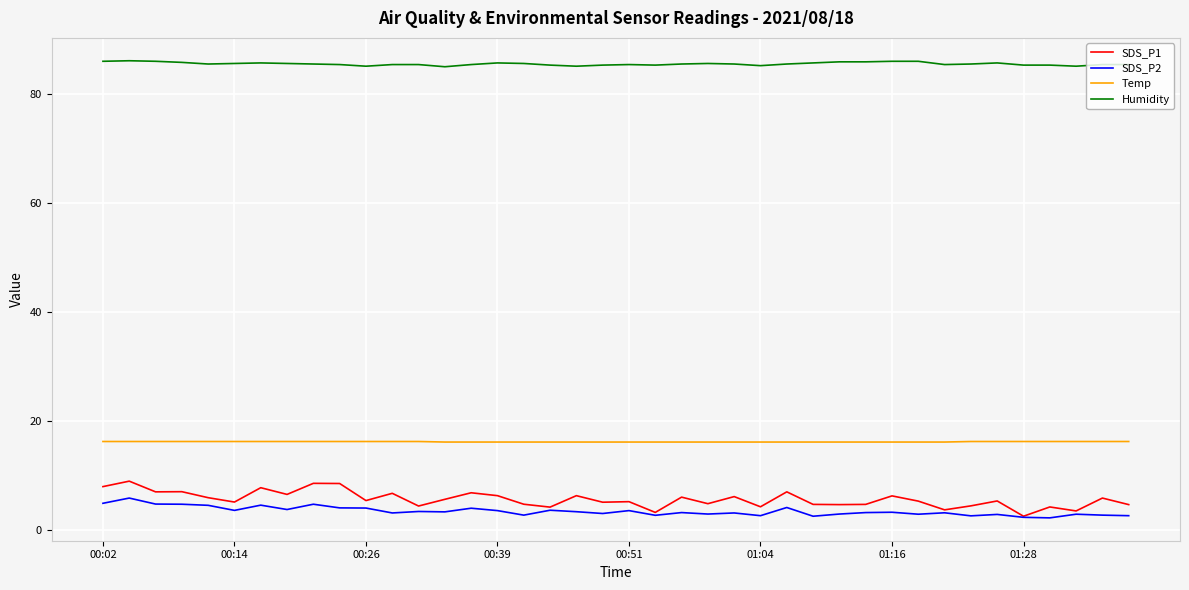

What is the lowest value of the Humidity series?

85.0